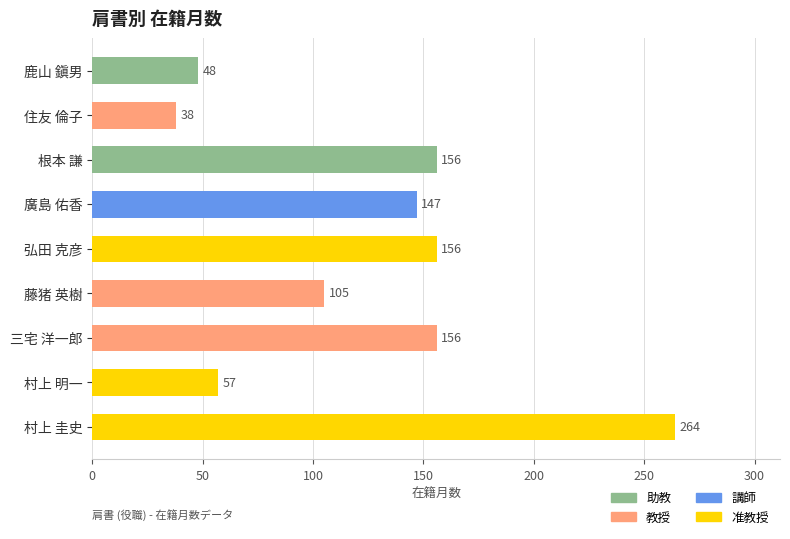

Which label corresponds to the smallest value in the chart?

住友 倫子